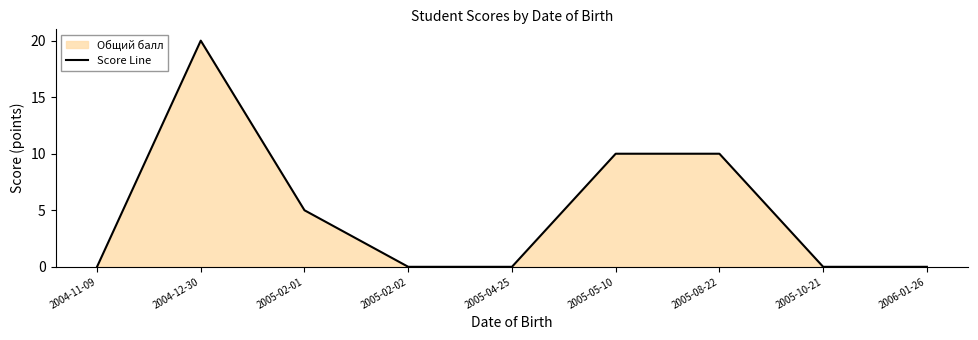

Reading left to right, what are all the values shown in this chart?

0	20	5	0	0	10	10	0	0